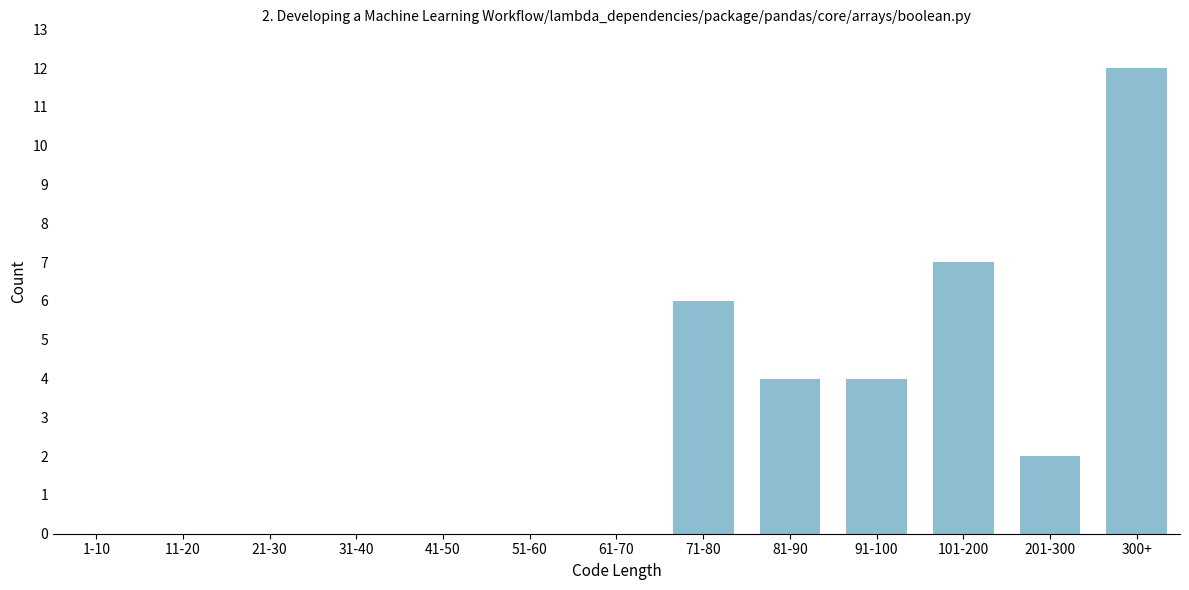

Reading left to right, transcribe all the data shown in this chart.

1-10=0	11-20=0	21-30=0	31-40=0	41-50=0	51-60=0	61-70=0	71-80=6	81-90=4	91-100=4	101-200=7	201-300=2	300+=12